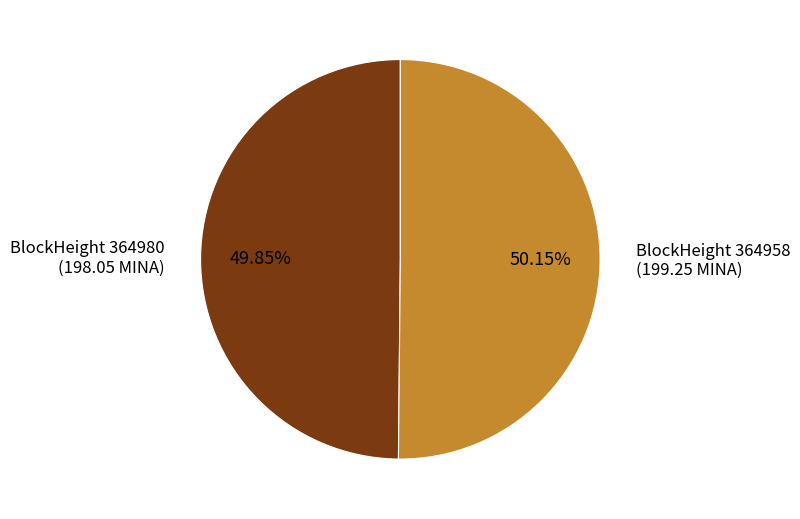

Count the number of slices in the pie.

2